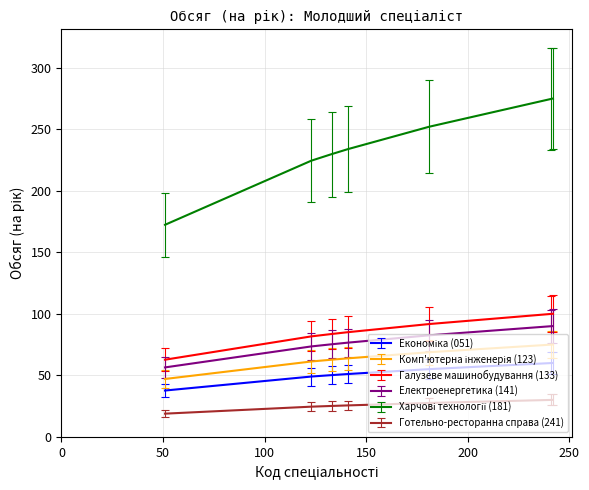

What is the average value of the Електроенергетика (141) series?

77.7